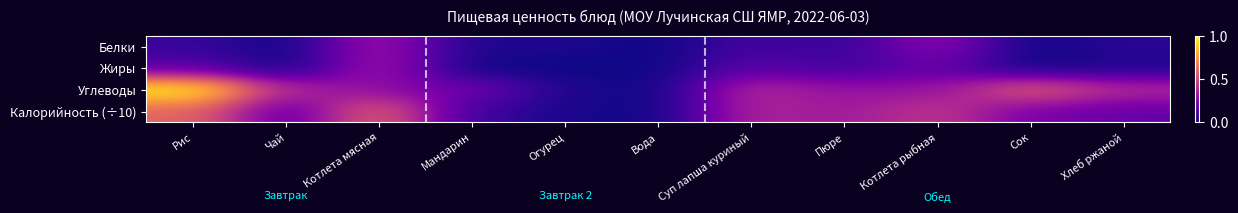

At which category is the sum across all series the highest?

Рис